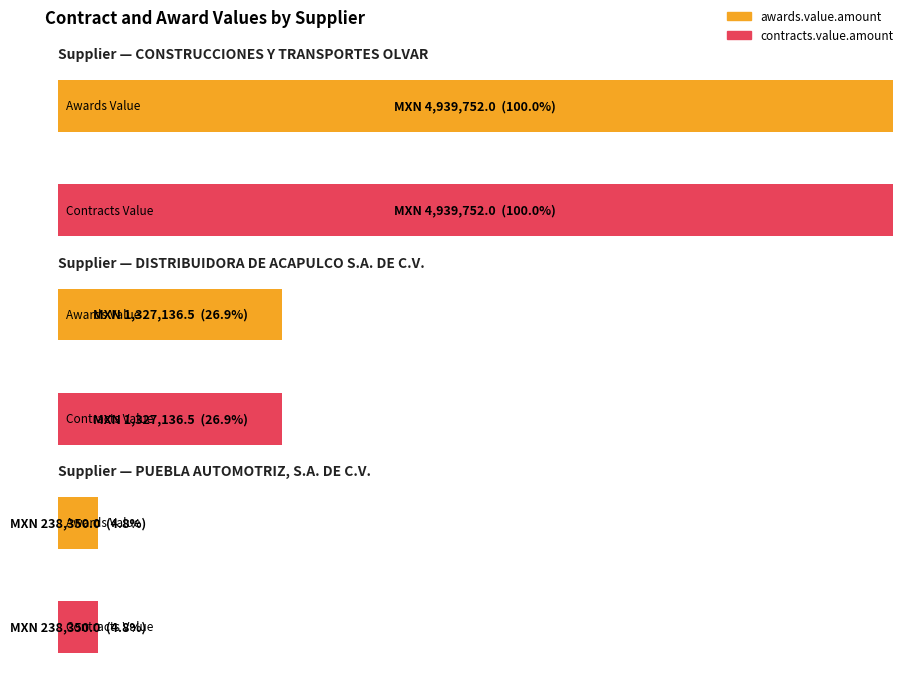

At how many categories does at least one series exceed 591269?

2